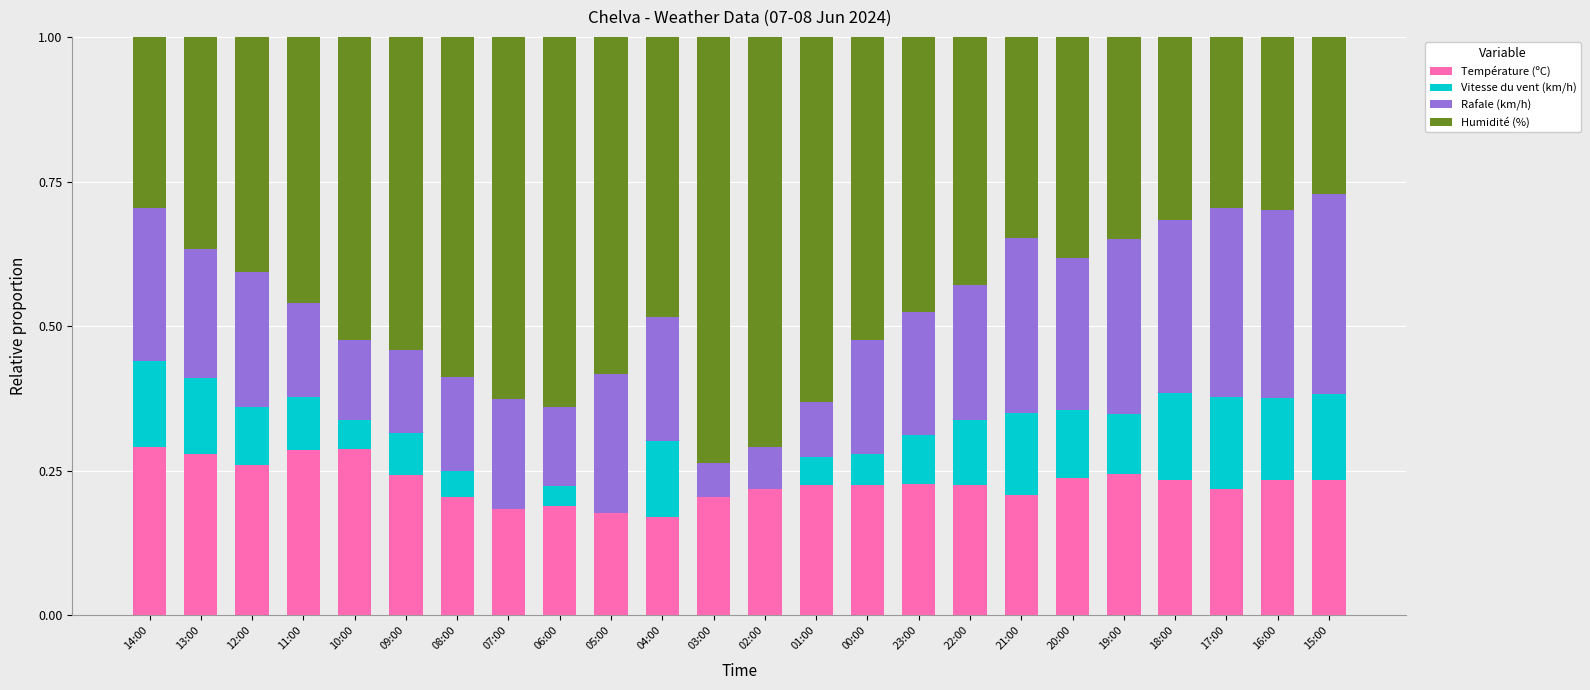

True or false: Température (ºC) has a value of 0.2 at 04:00.

True